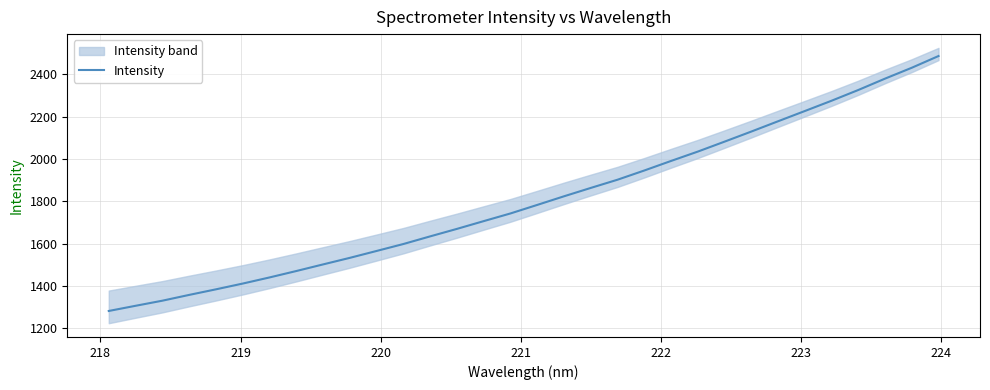

The chart shows a value of 3314.3 at 19. True or false?

False